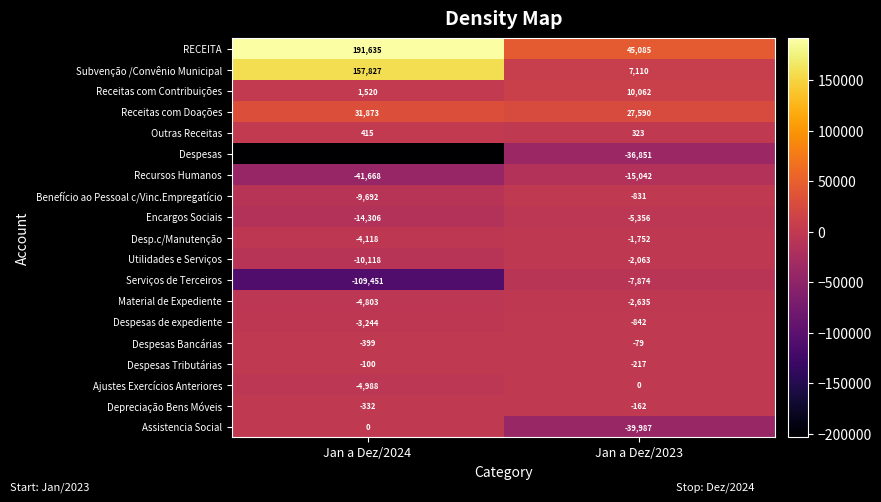

What is the greatest value displayed?

191635